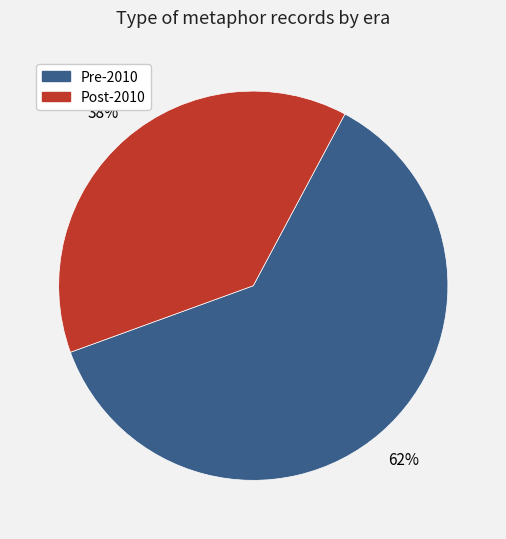

To the nearest percent, what percentage of the pie is Pre-2010?

62%